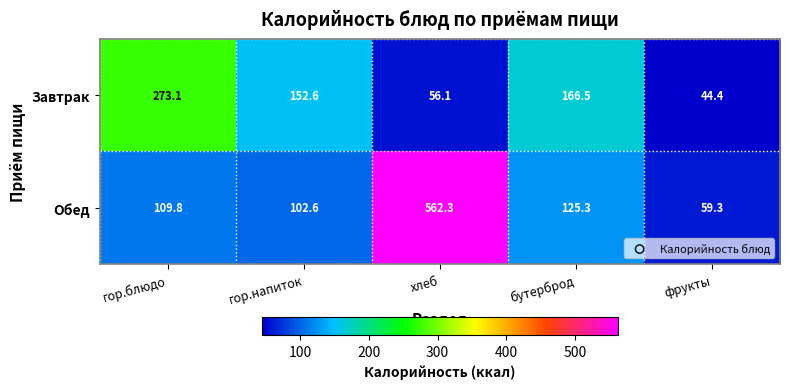

What is the maximum value shown in the chart?

562.3